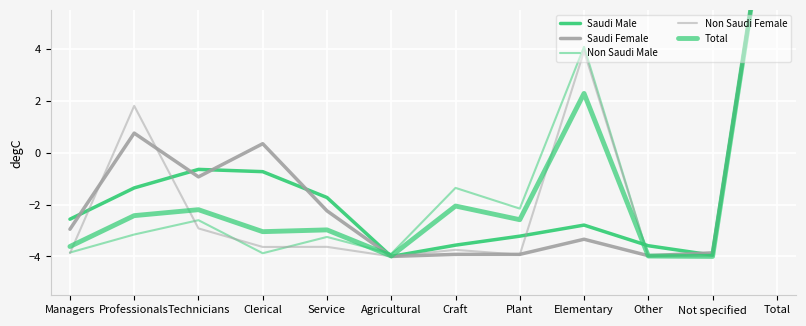

Reading left to right, what are all the values shown in this chart?

Saudi Male: -2.6	-1.4	-0.6	-0.7	-1.7	-4.0	-3.6	-3.2	-2.8	-3.6	-3.9	12.0
Saudi Female: -3.0	0.8	-0.9	0.3	-2.2	-4.0	-3.9	-3.9	-3.3	-4.0	-3.9	12.0
Non Saudi Male: -3.8	-3.2	-2.6	-3.9	-3.2	-3.9	-1.4	-2.2	4.1	-4.0	-4.0	12.0
Non Saudi Female: -3.9	1.8	-2.9	-3.6	-3.6	-4.0	-3.7	-3.9	3.9	-4.0	-4.0	12.0
Total: -3.6	-2.4	-2.2	-3.0	-3.0	-4.0	-2.1	-2.6	2.3	-4.0	-4.0	12.0